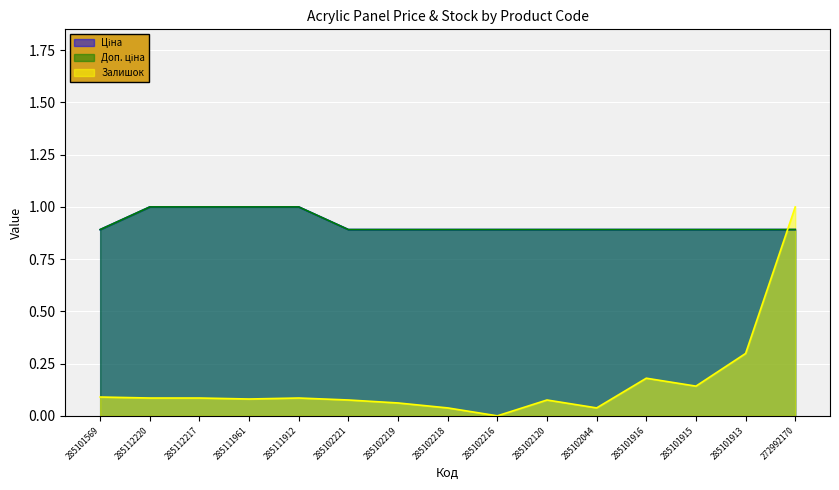

What is the label of the 5th point from the left?

285111912